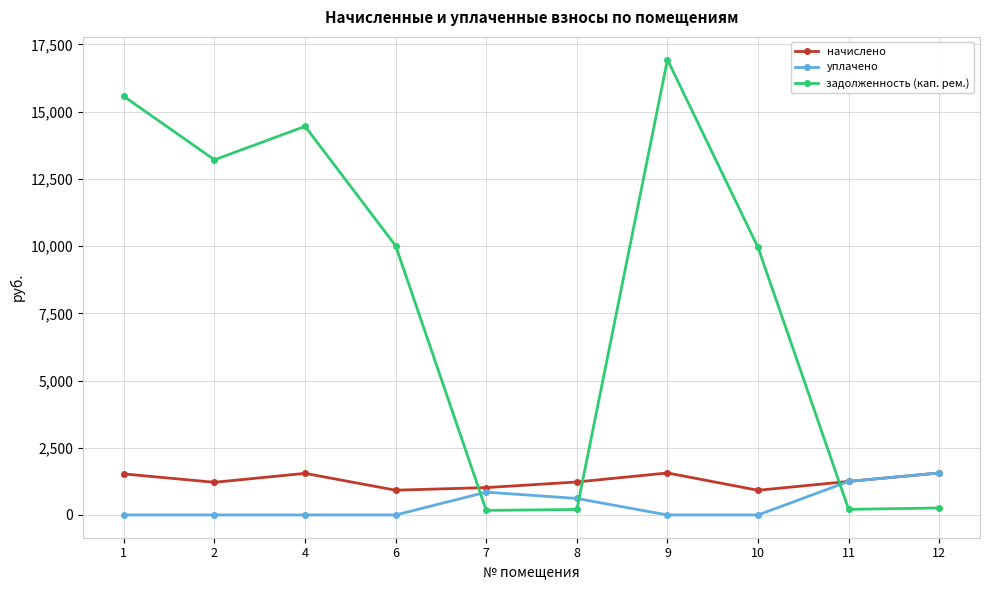

At which category does начислено reach its first local peak?

4